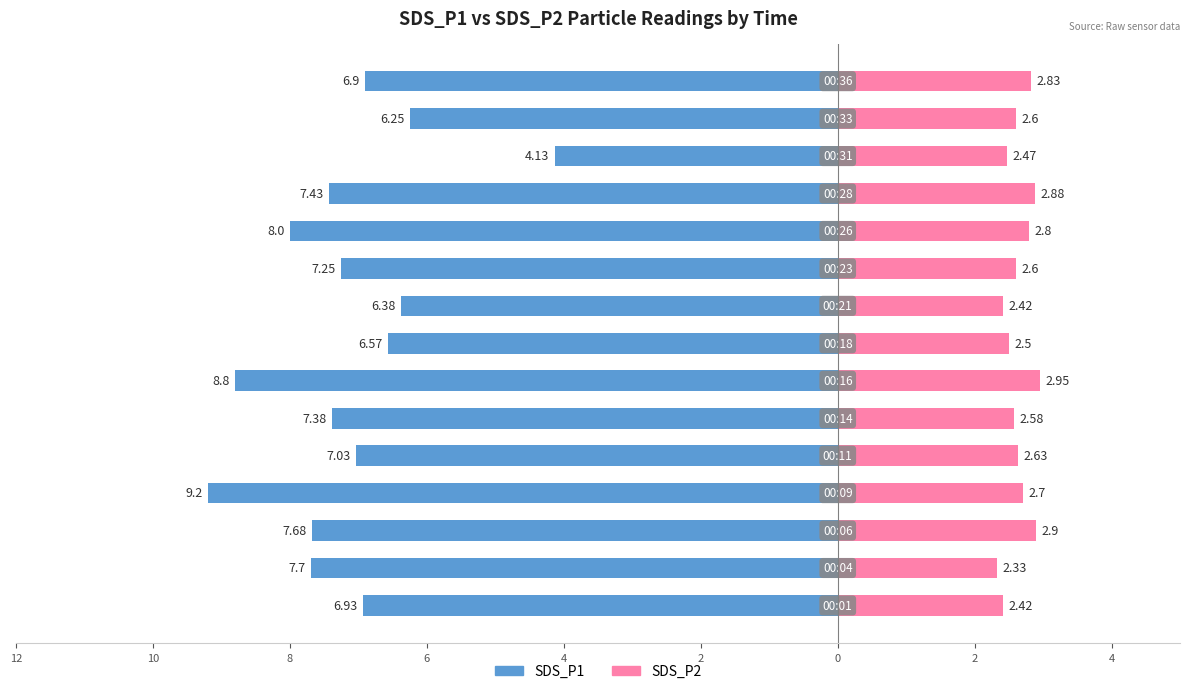

Which series changed the most between 2 and 12?

SDS_P1